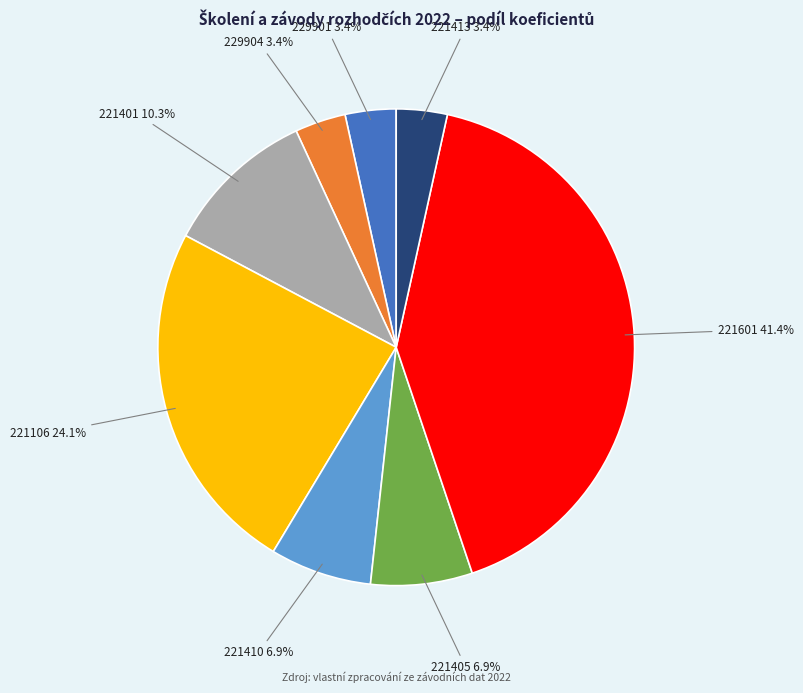

Does any single category account for the majority?

No